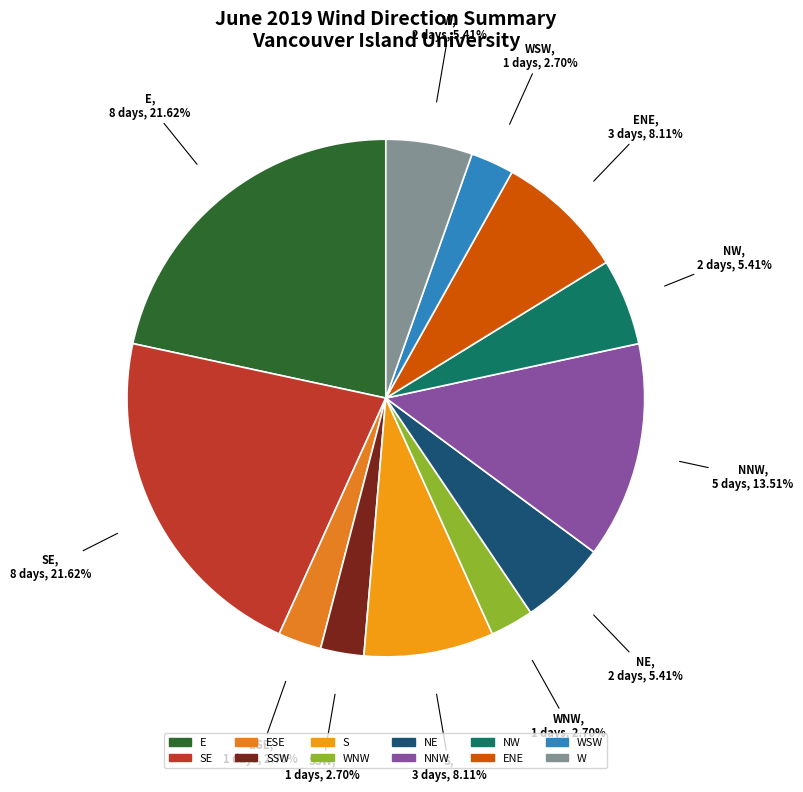

Count the number of slices in the pie.

12